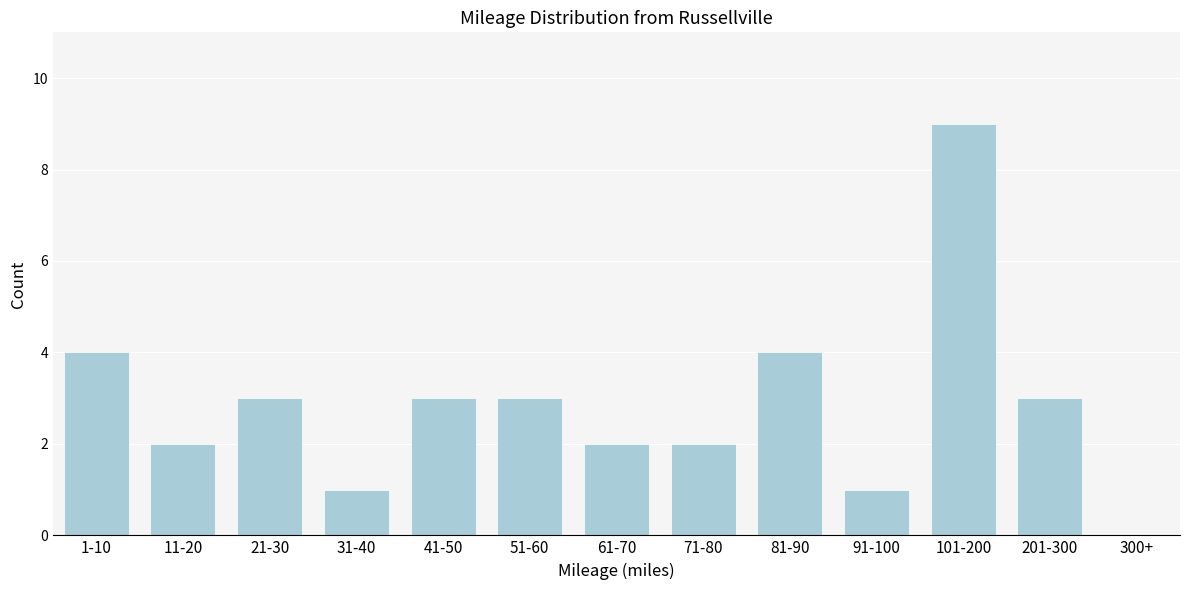

Reading left to right, extract all data points from this chart.

1-10=4	11-20=2	21-30=3	31-40=1	41-50=3	51-60=3	61-70=2	71-80=2	81-90=4	91-100=1	101-200=9	201-300=3	300+=0